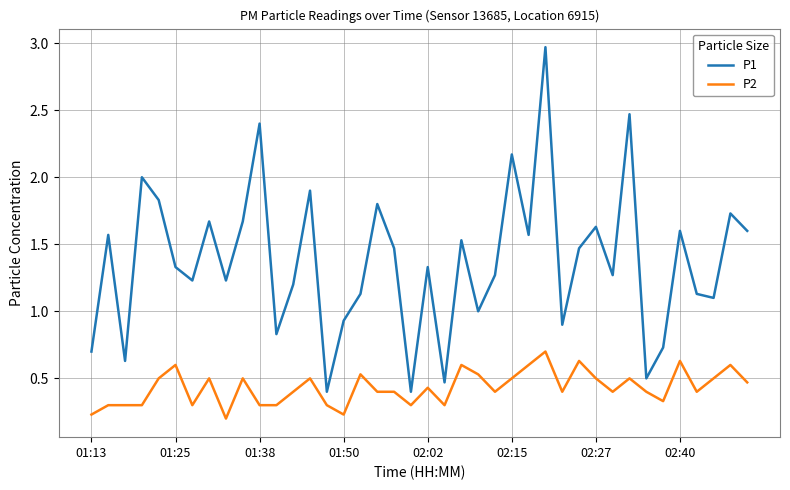

What is the average value of the P2 series?

0.4